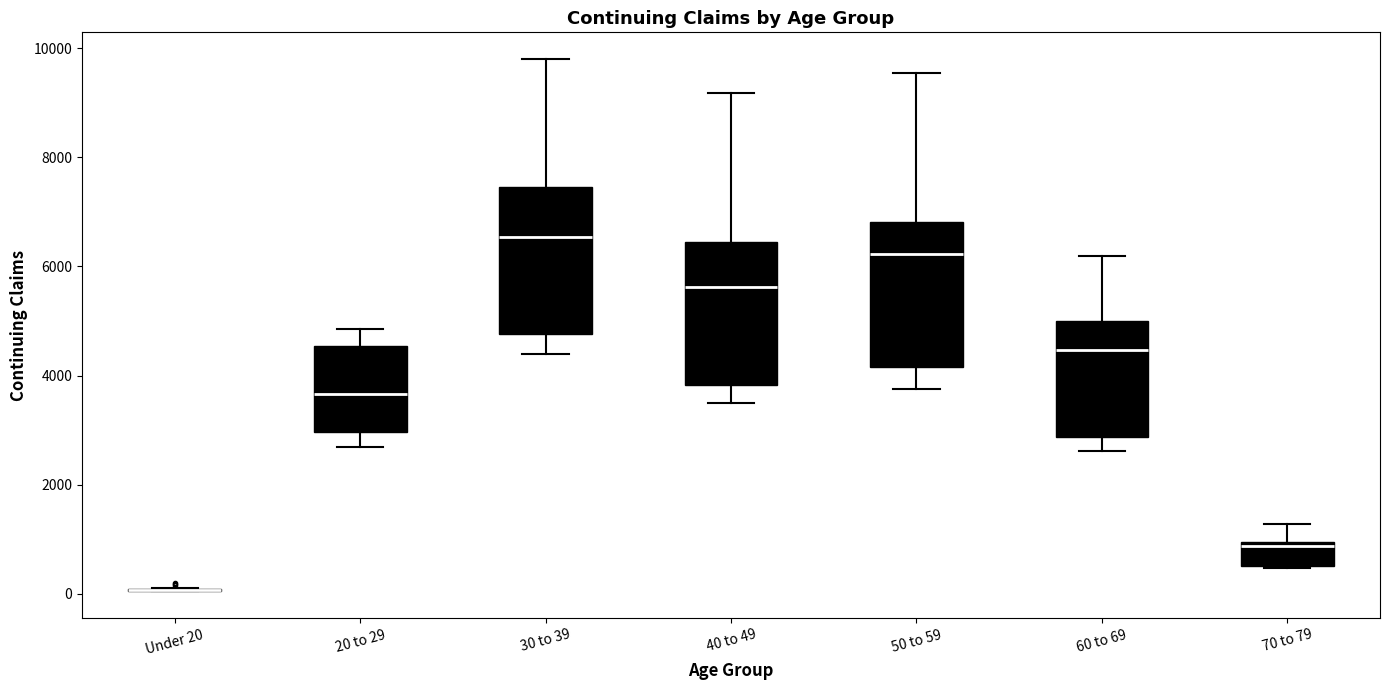

Reading left to right, transcribe this box plot: for each box, give where its median line is, the range the box spans, and where its two whiskers end, as read against the y-axis. The values are not printed on the chart, so give them approximately, as read against the axis.

Under 20: box collapsed to a line at 0, whiskers 0 to 200
20 to 29: median 3600, box 3000 to 4600, whiskers 2600 to 4800
30 to 39: median 6600, box 4800 to 7400, whiskers 4400 to 9800
40 to 49: median 5600, box 3800 to 6400, whiskers 3400 to 9200
50 to 59: median 6200, box 4200 to 6800, whiskers 3800 to 9600
60 to 69: median 4400, box 2800 to 5000, whiskers 2600 to 6200
70 to 79: median 800, box 600 to 1000, whiskers 400 to 1200